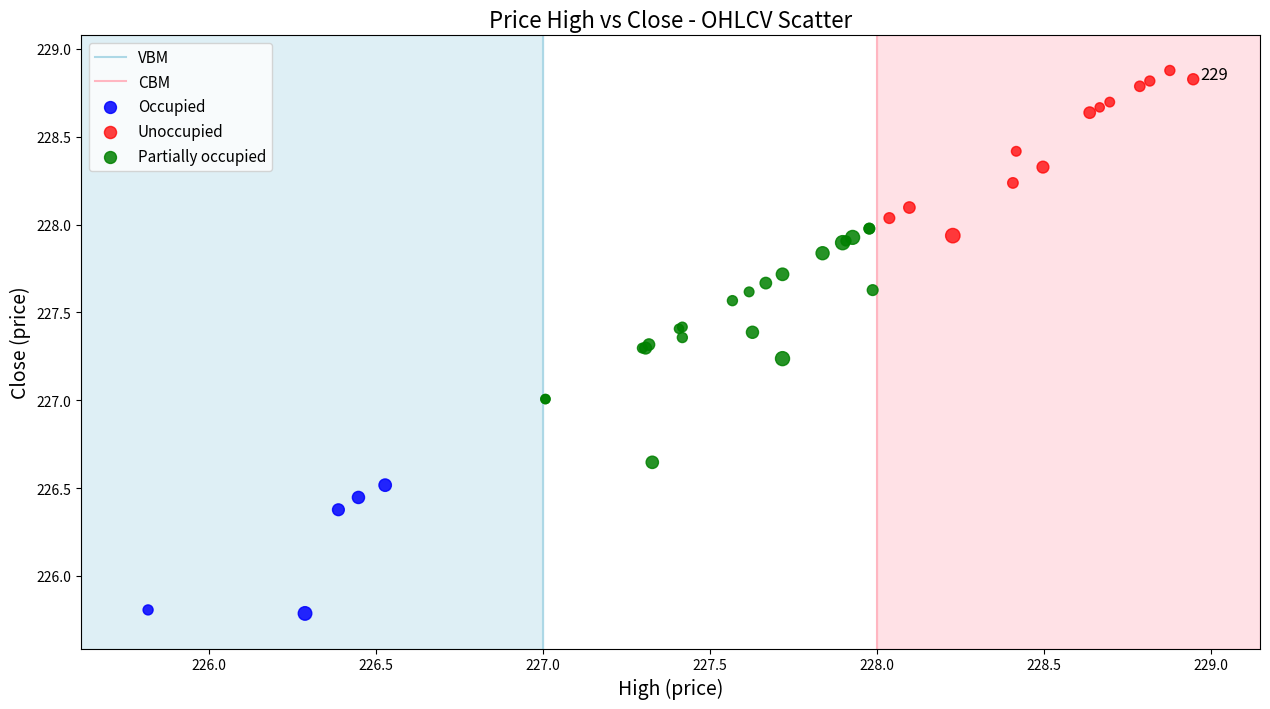

Which series reaches the maximum Y coordinate?

Unoccupied